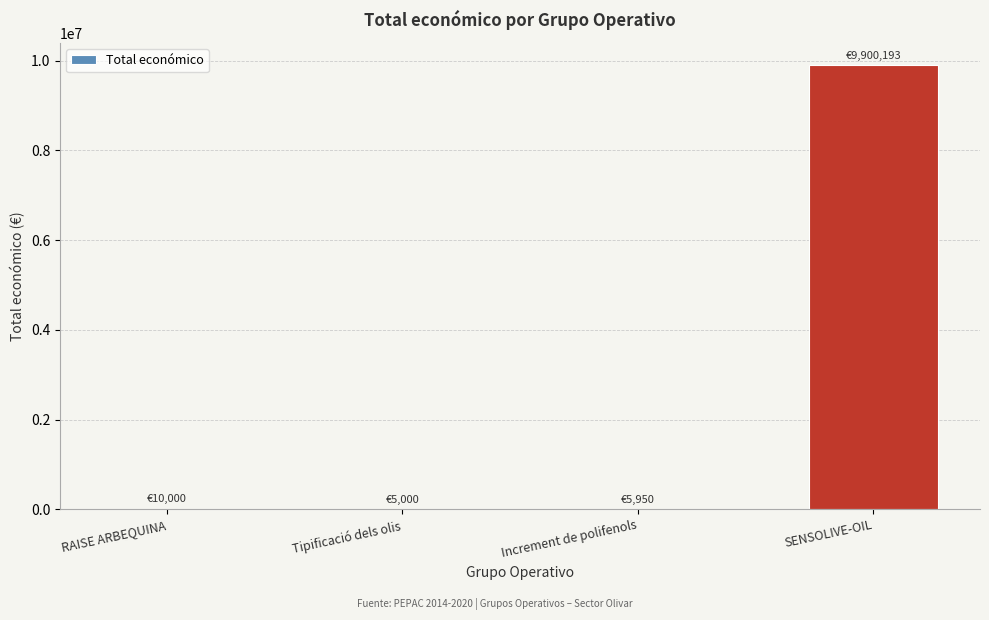

What is the approximate value at SENSOLIVE-OIL?

9900193